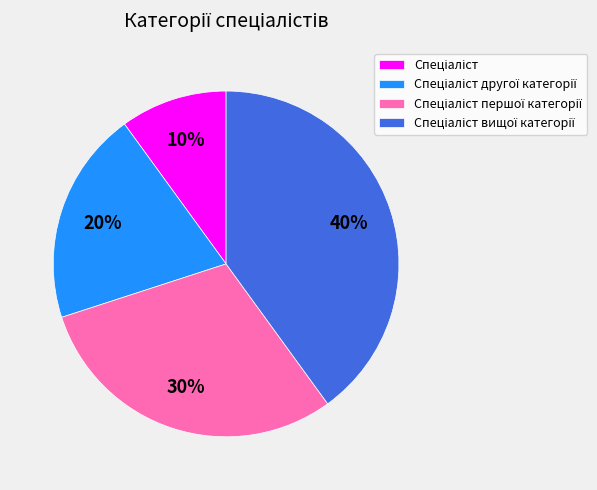

To the nearest percent, what is the average slice percentage?

25%